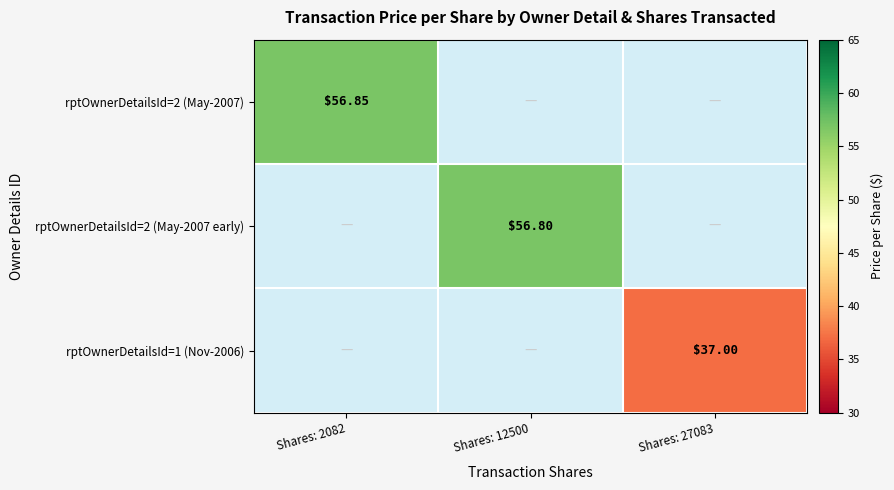

How many categories are shown in the chart?

3